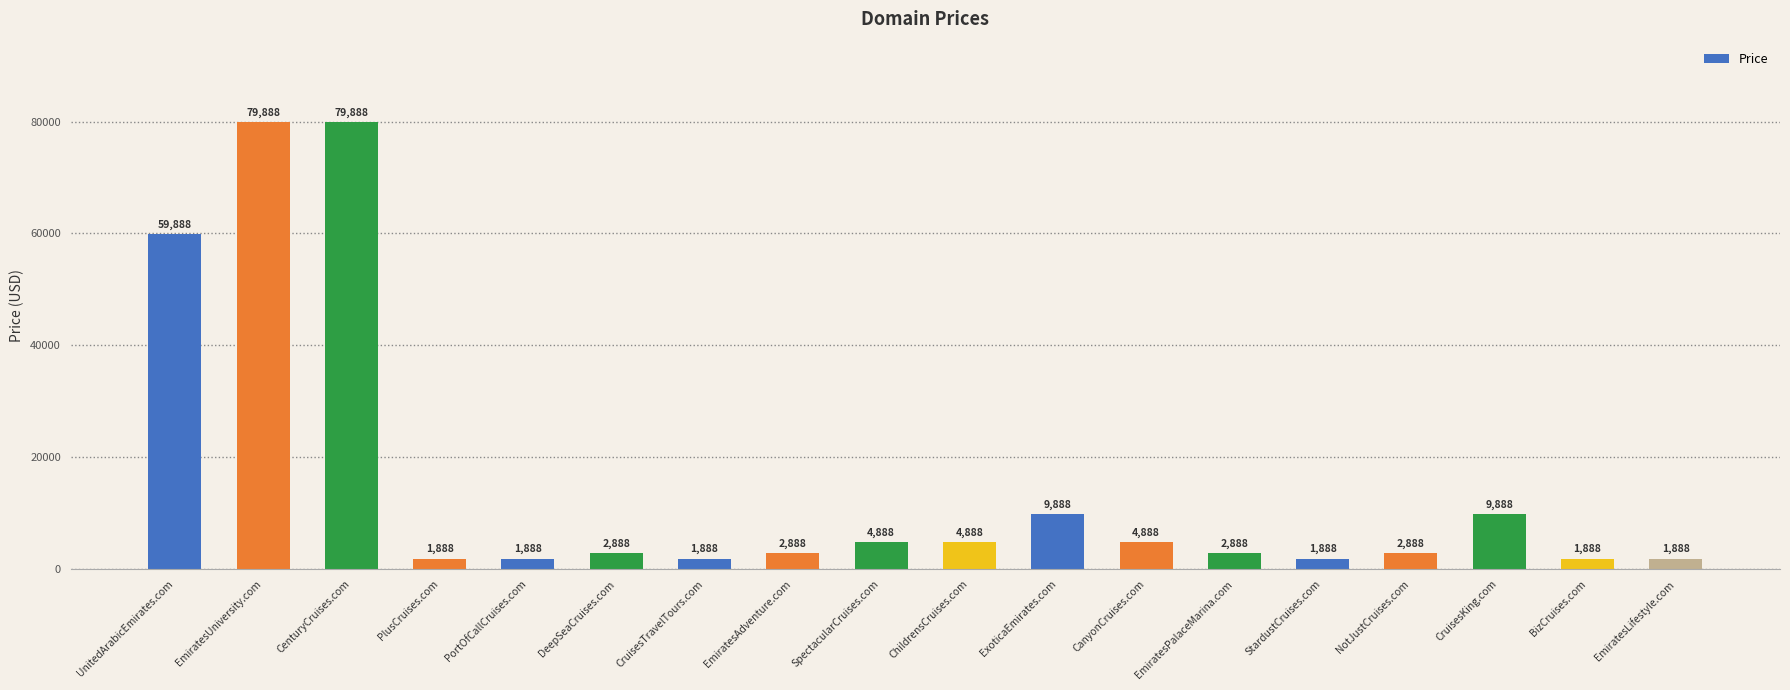

What is the sum of all values?

276984